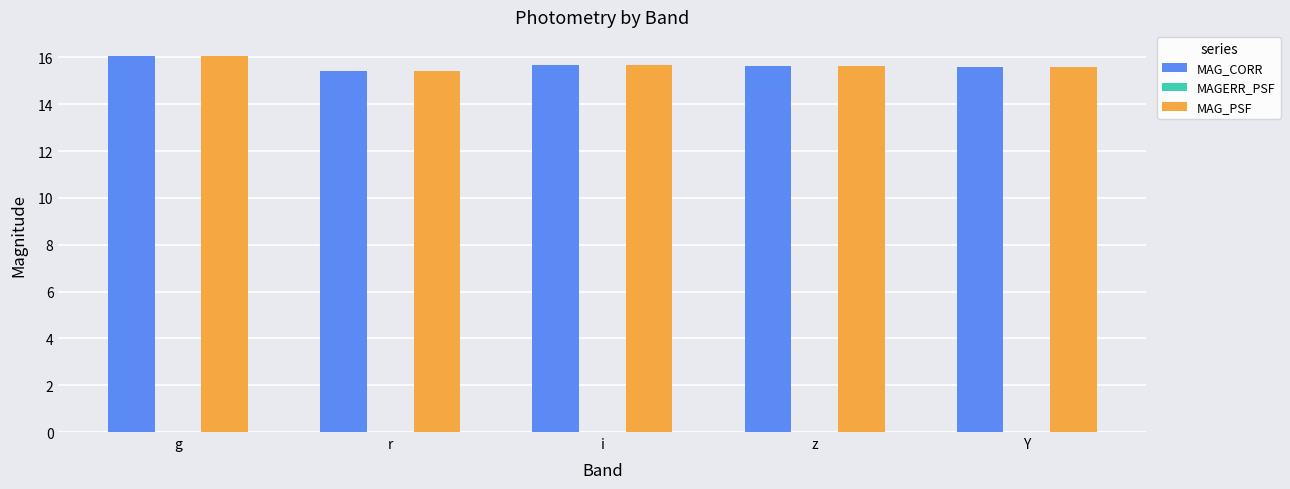

Is it true that MAG_CORR equals 15.6 at z?

True